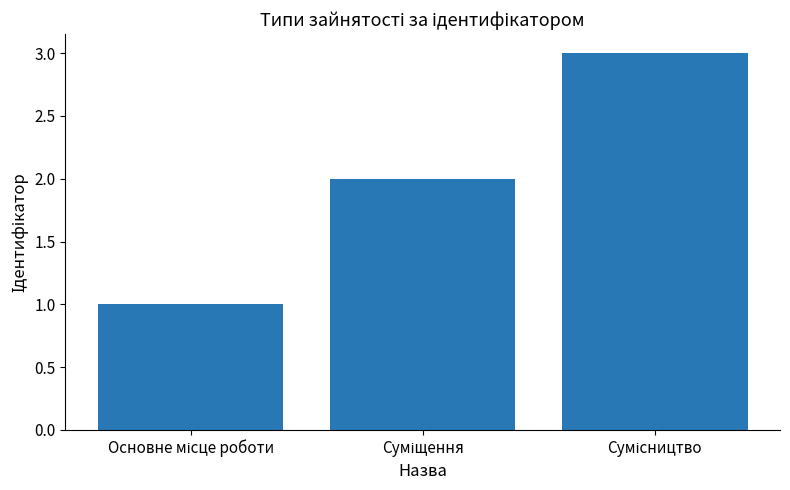

What is the maximum value shown in the chart?

3